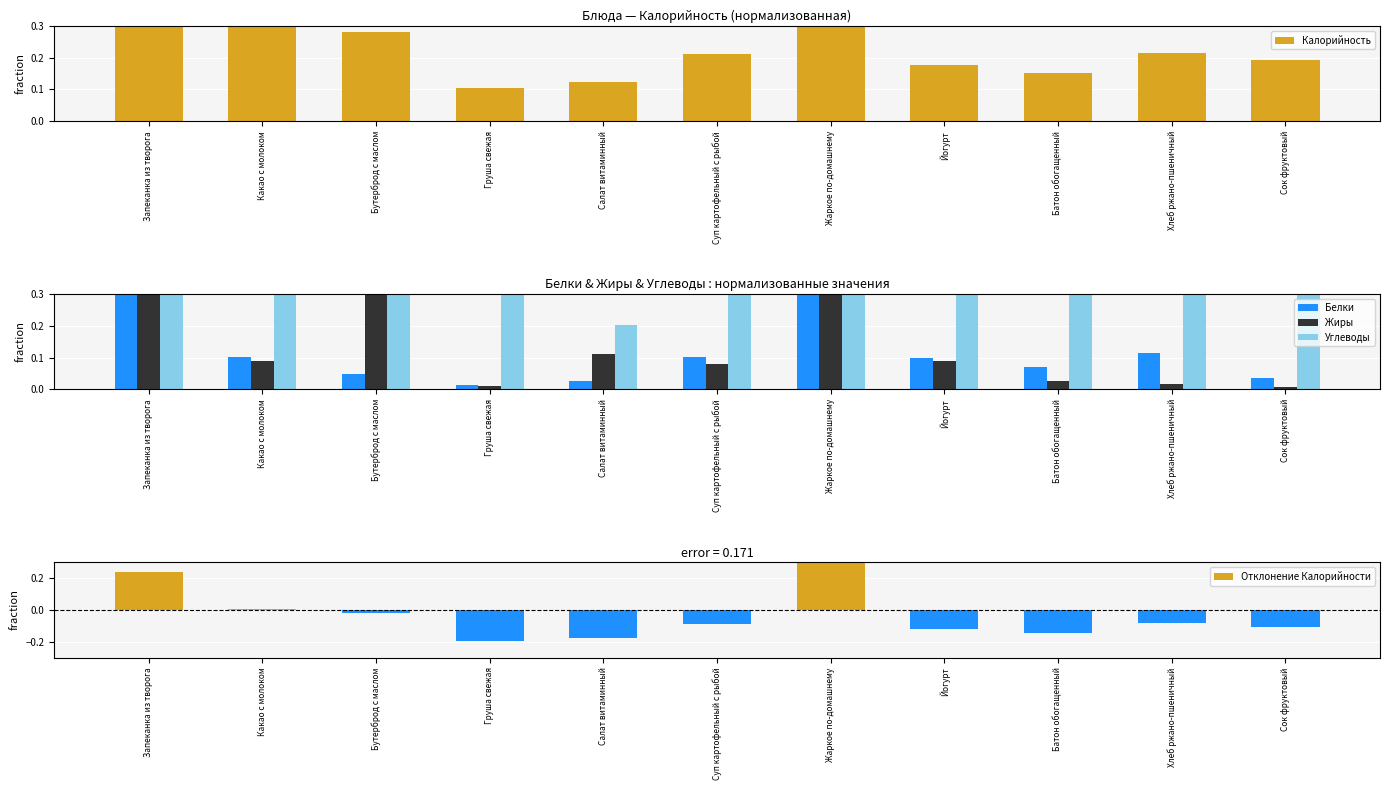

Reading left to right, what are all the values shown in this chart?

Калорийность: Запеканка из творога=0.5	Какао с молоком=0.3	Бутерброд с маслом=0.3	Груша свежая=0.1	Салат витаминный=0.1	Суп картофельный с рыбой=0.2	Жаркое по-домашнему=1.0	Йогурт=0.2	Батон обогащенный=0.2	Хлеб ржано-пшеничный=0.2	Сок фруктовый=0.2
Белки: Запеканка из творога=0.6	Какао с молоком=0.1	Бутерброд с маслом=0.0	Груша свежая=0.0	Салат витаминный=0.0	Суп картофельный с рыбой=0.1	Жаркое по-домашнему=1.0	Йогурт=0.1	Батон обогащенный=0.1	Хлеб ржано-пшеничный=0.1	Сок фруктовый=0.0
Жиры: Запеканка из творога=0.3	Какао с молоком=0.1	Бутерброд с маслом=0.4	Груша свежая=0.0	Салат витаминный=0.1	Суп картофельный с рыбой=0.1	Жаркое по-домашнему=1.0	Йогурт=0.1	Батон обогащенный=0.0	Хлеб ржано-пшеничный=0.0	Сок фруктовый=0.0
Углеводы: Запеканка из творога=0.6	Какао с молоком=0.9	Бутерброд с маслом=0.3	Груша свежая=0.4	Салат витаминный=0.2	Суп картофельный с рыбой=0.5	Жаркое по-домашнему=0.8	Йогурт=0.4	Батон обогащенный=0.5	Хлеб ржано-пшеничный=0.7	Сок фруктовый=0.7
Отклонение Калорийности: Запеканка из творога=0.2	Какао с молоком=0.0	Бутерброд с маслом=-0.0	Груша свежая=-0.2	Салат витаминный=-0.2	Суп картофельный с рыбой=-0.1	Жаркое по-домашнему=0.7	Йогурт=-0.1	Батон обогащенный=-0.1	Хлеб ржано-пшеничный=-0.1	Сок фруктовый=-0.1